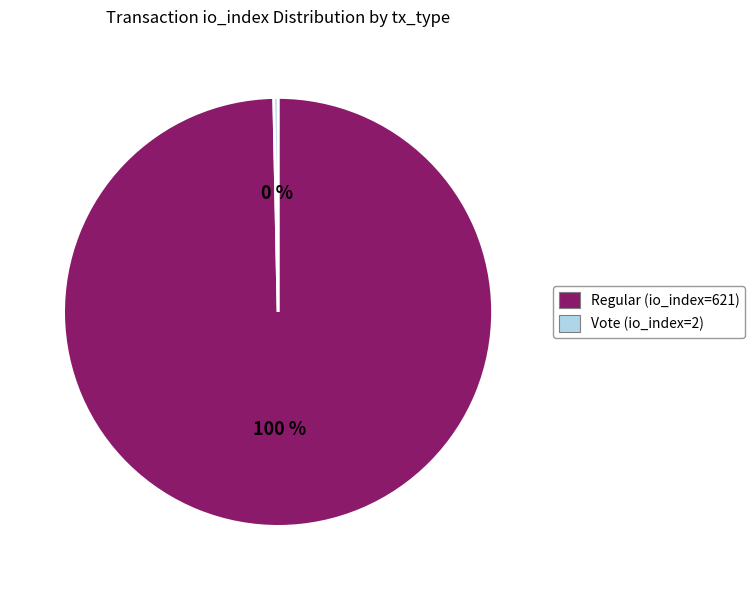

Which slice is the smallest?

Vote (io_index=2)